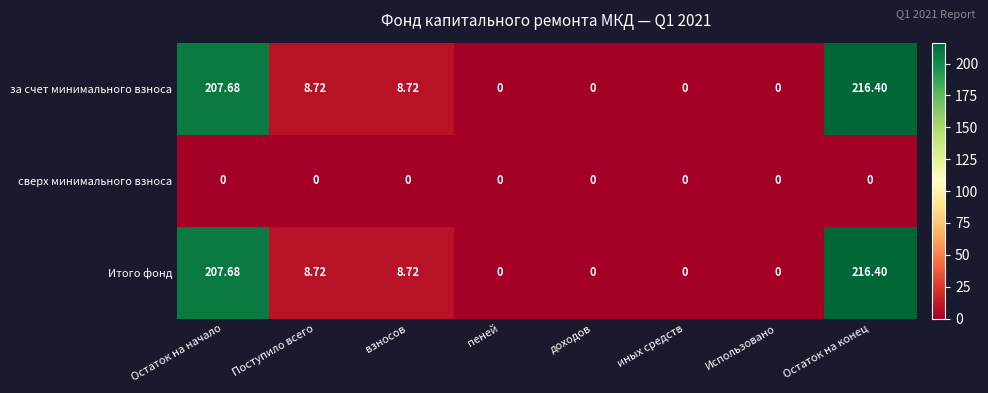

At which label does за счет минимального взноса first exceed 8?

Остаток на начало